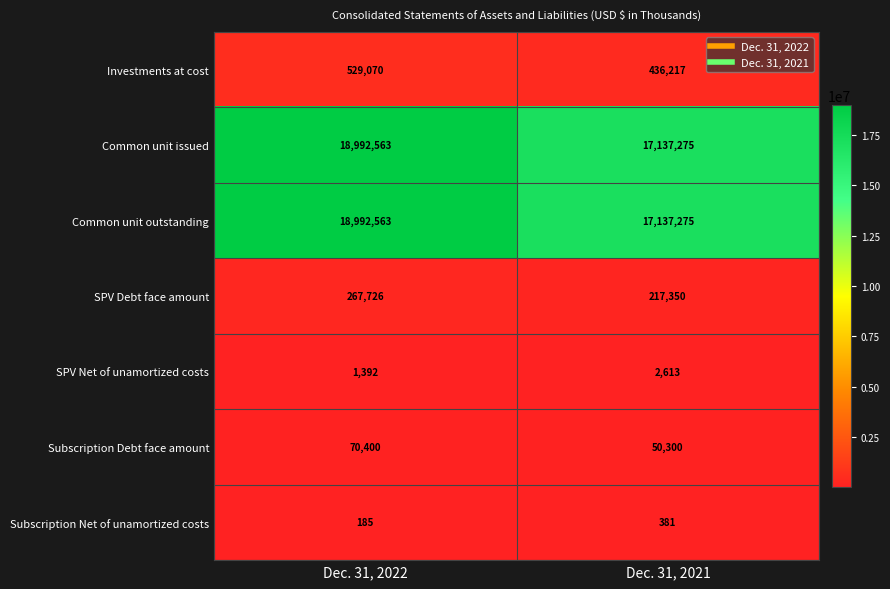

Rank the categories by SPV Net of unamortized costs value from highest to lowest.

Dec. 31, 2021, Dec. 31, 2022